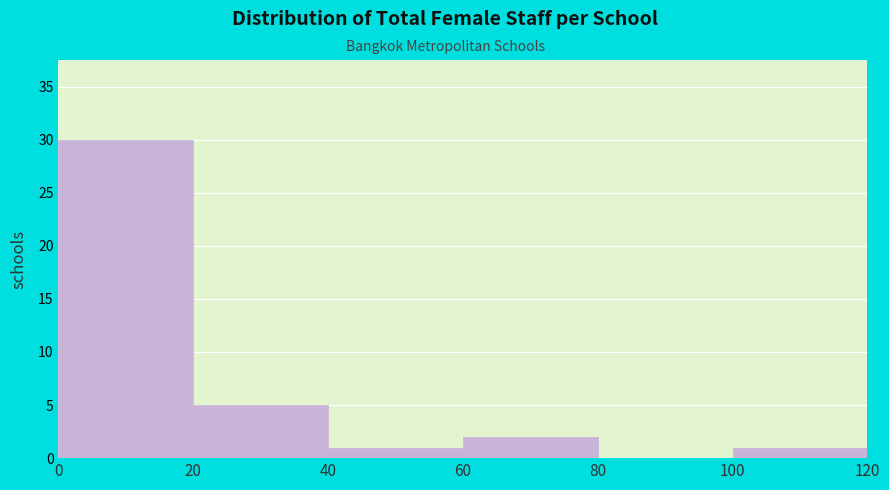

Reading left to right, list every bar in this chart as the range it spans on the x-axis followed by its height. The values are not printed on the chart, so give them approximately, as read against the axis.

0 to 20: 30
20 to 40: 5
40 to 60: 1
60 to 80: 2
80 to 100: 0
100 to 120: 1